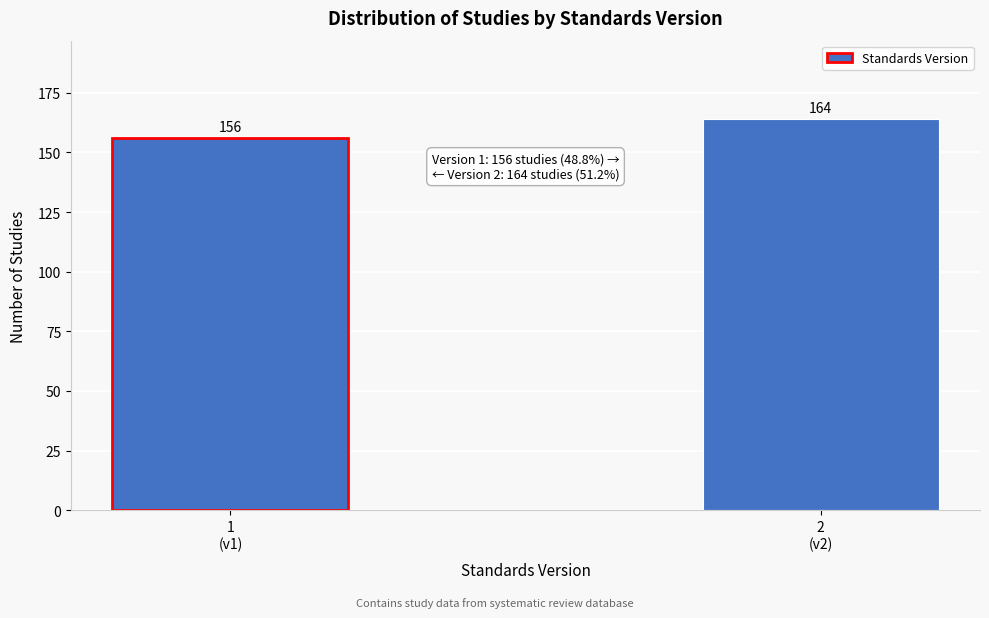

Reading right to left, list all the values displayed in this chart.

164	156